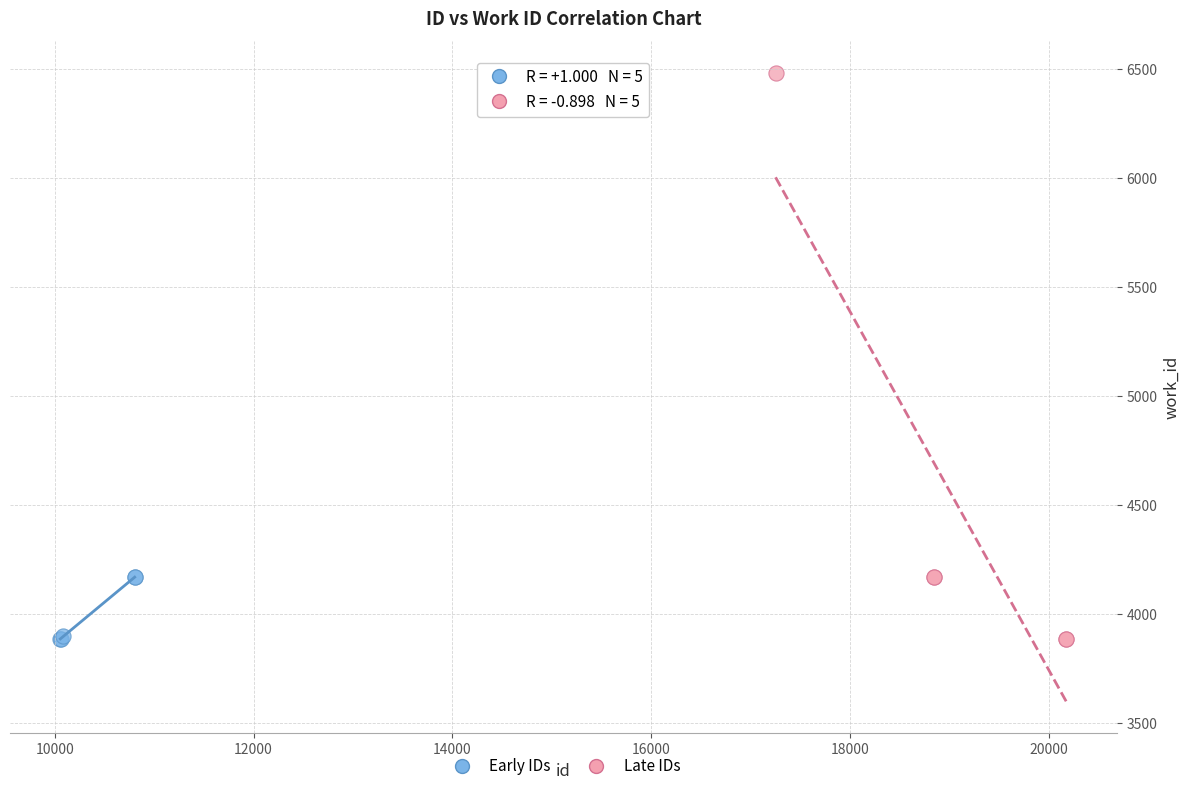

Which series has the widest spread of Y values?

Late IDs